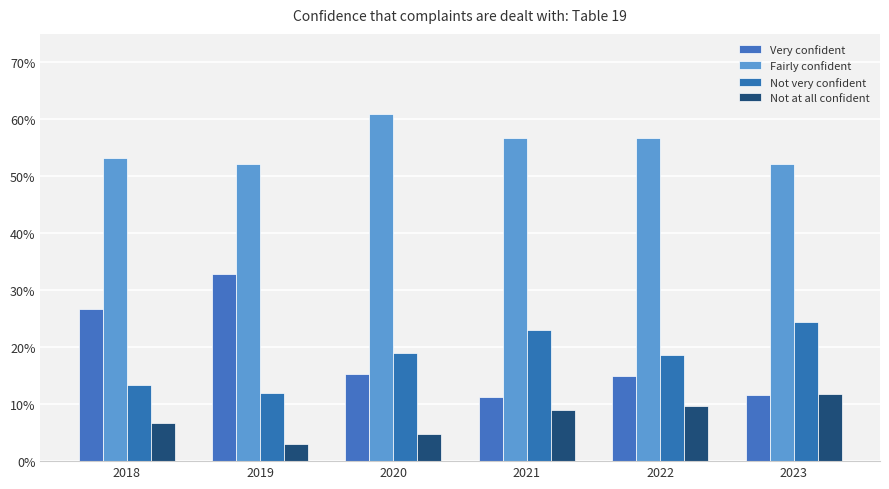

Count the number of categories in the chart.

6